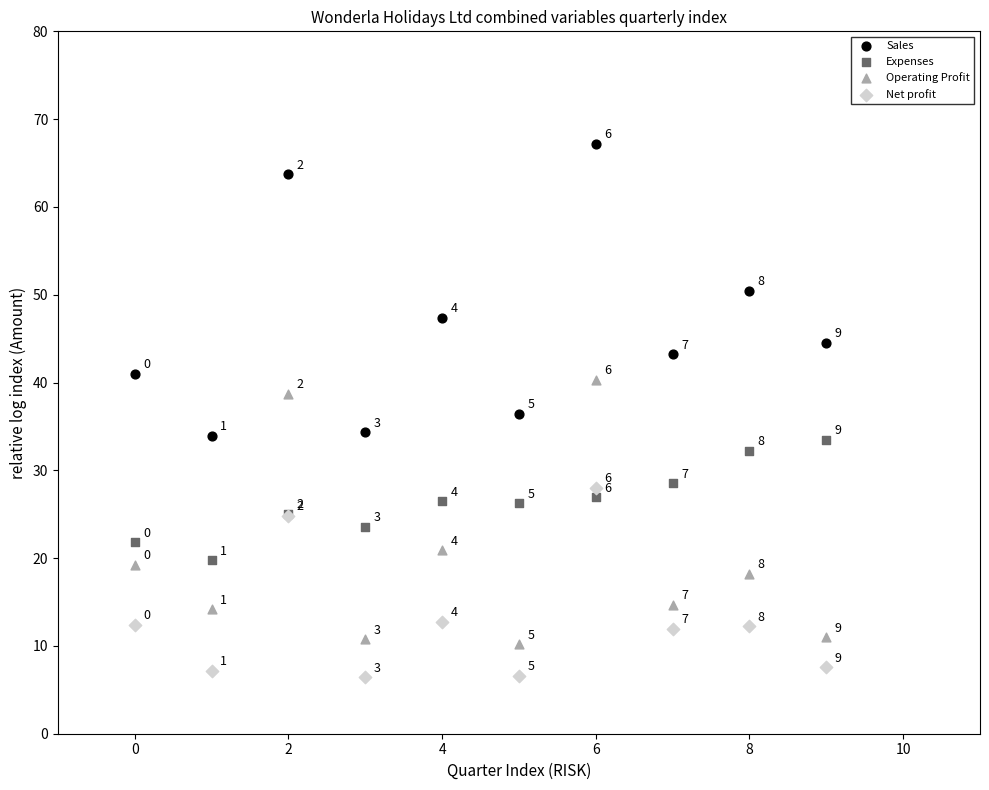

Which series reaches the maximum Y coordinate?

Sales